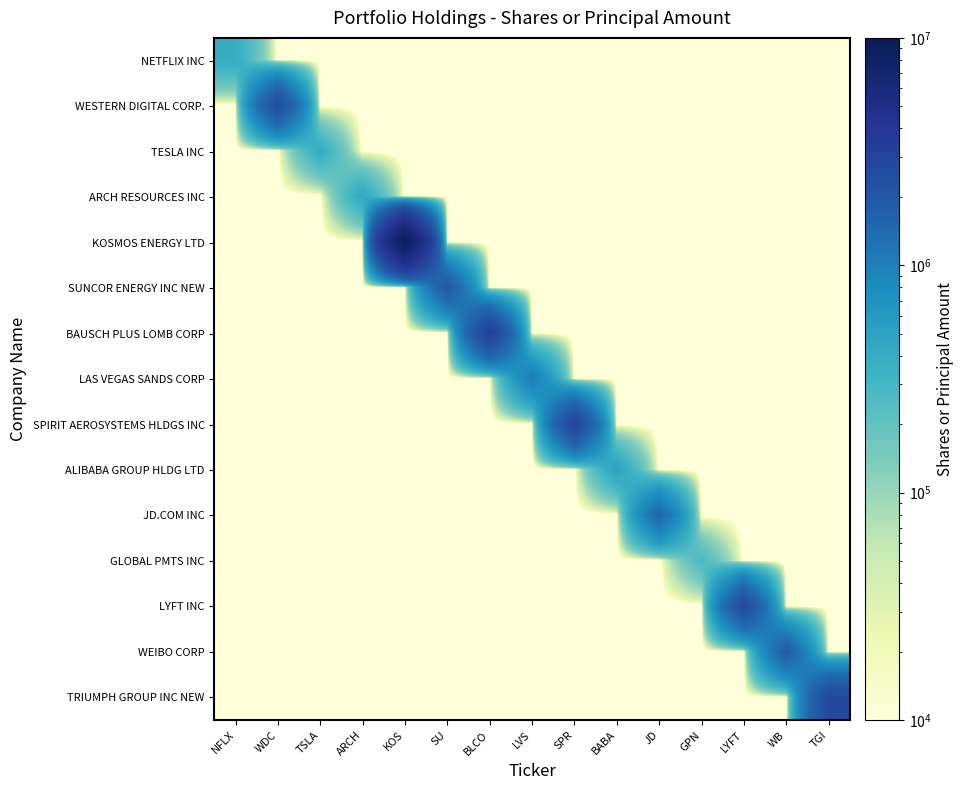

What is the difference between the highest and lowest values at LYFT?

2589000.0